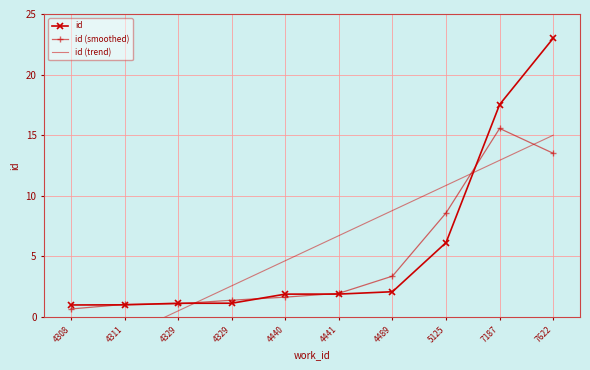

What is the difference between the maximum and second lowest values in the id series?

22.0